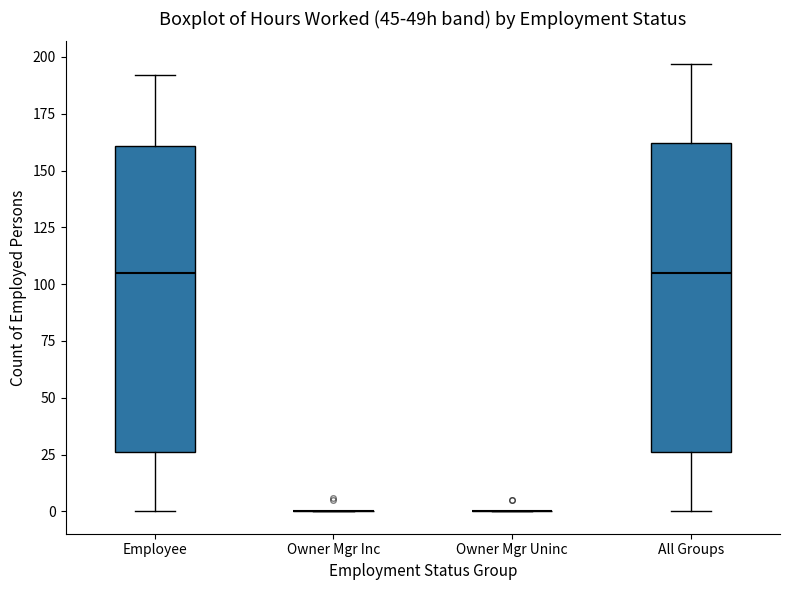

Reading left to right, read every box against the y-axis: the position of its median line, the range the box covers, and the ends of its whiskers. The values are not printed on the chart, so give them approximately, as read against the axis.

Employee: median 105, box 25 to 160, whiskers 0 to 190
Owner Mgr Inc: box collapsed to a line at 0, whiskers 0 to 0
Owner Mgr Uninc: box collapsed to a line at 0, whiskers 0 to 0
All Groups: median 105, box 25 to 160, whiskers 0 to 195